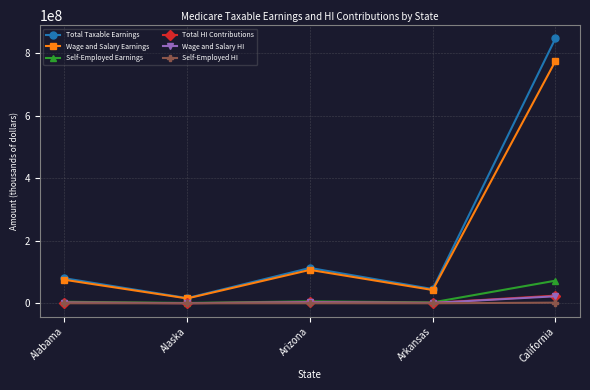

Which series has the largest total across all categories?

Total Taxable Earnings